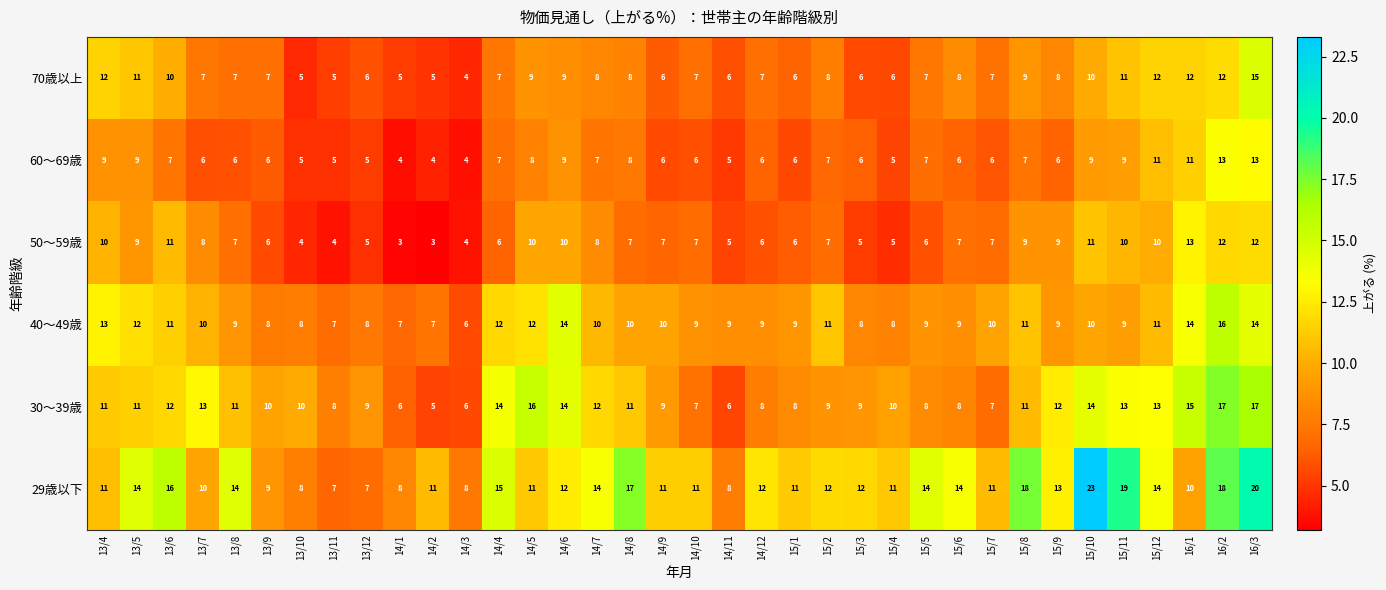

Which series changed the most between 15/4 and 15/8?

29歳以下